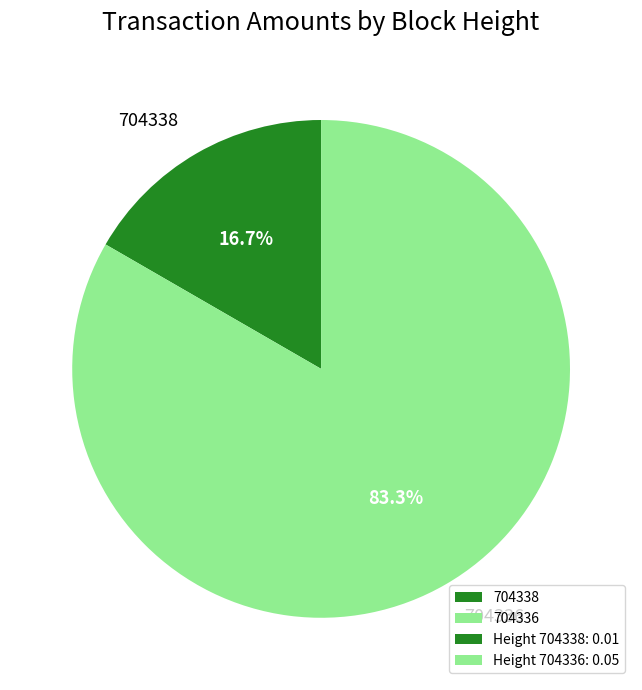

What percentage is NOT represented by 704338?

83.3%